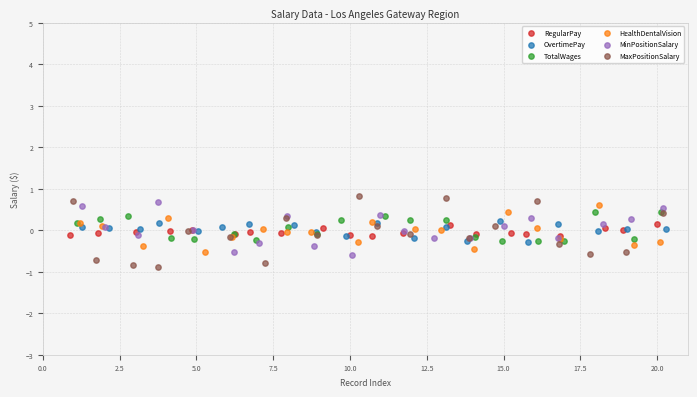

Which series reaches the maximum Y coordinate?

MaxPositionSalary